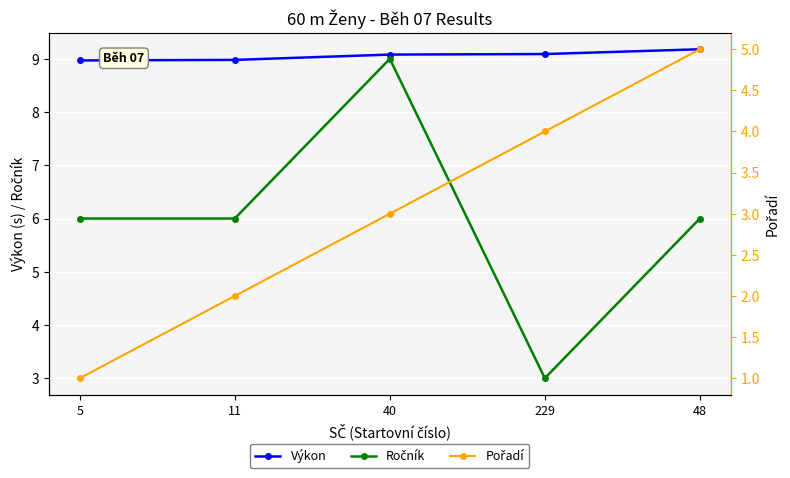

Which series has the widest spread of values?

Ročník